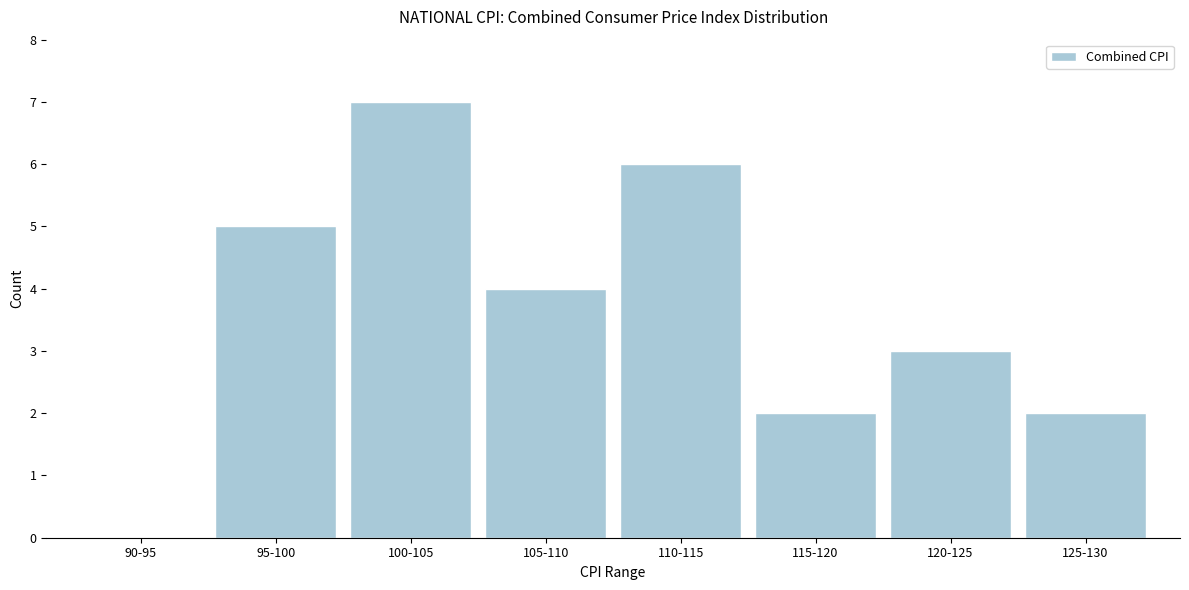

Reading left to right, transcribe all the data shown in this chart.

90-95=0	95-100=5	100-105=7	105-110=4	110-115=6	115-120=2	120-125=3	125-130=2